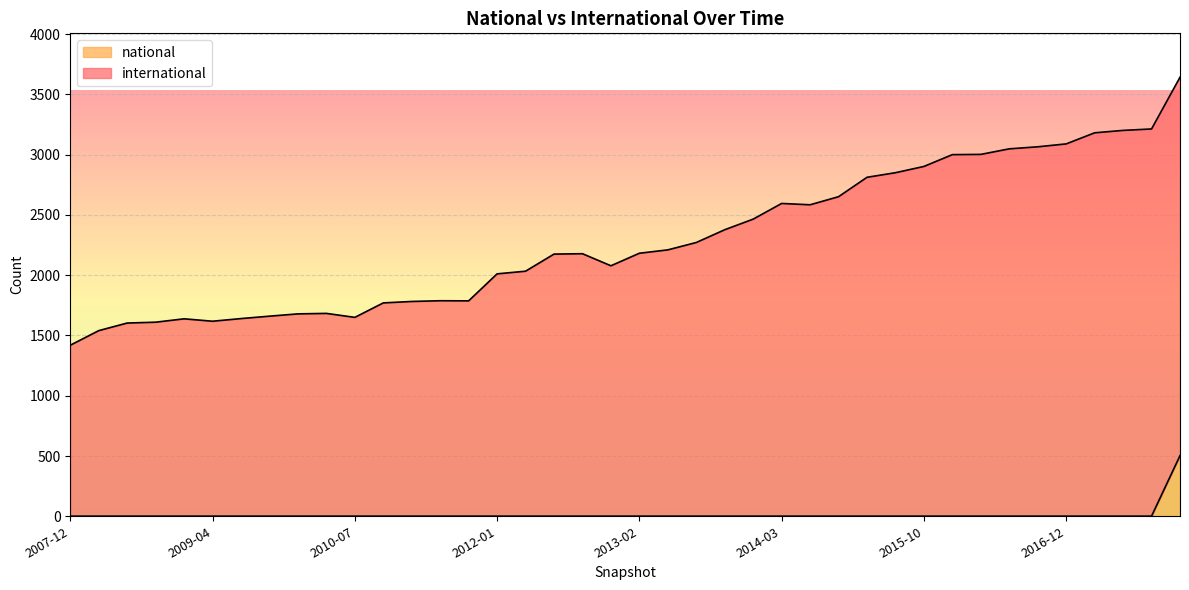

Rank the series by their average value, from highest to lowest.

international, national